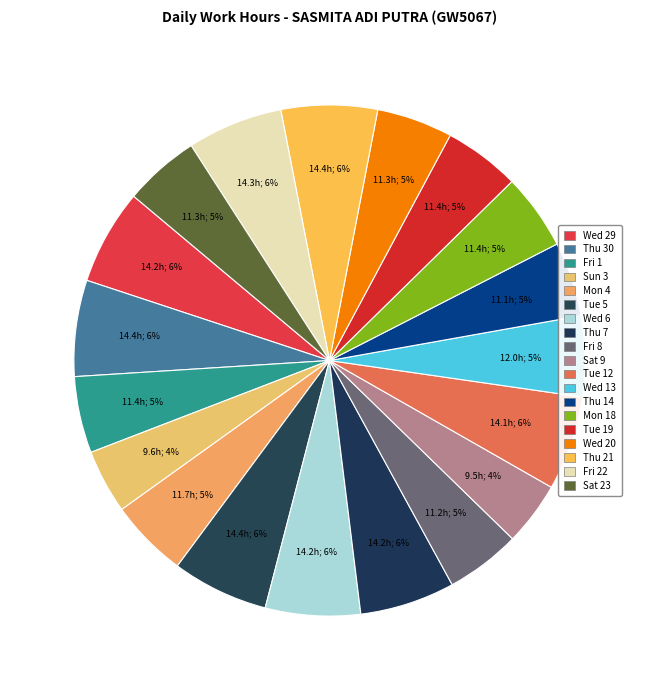

What percentage do Wed 29 and Thu 21 together represent?

12.1%